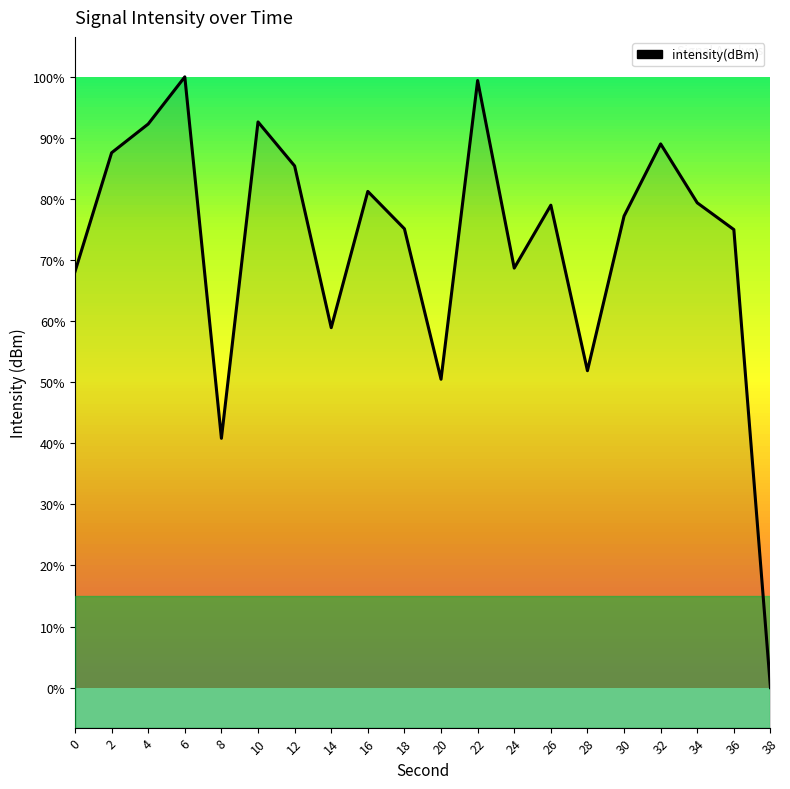

True or false: the data shows -205.4 at 8.

False